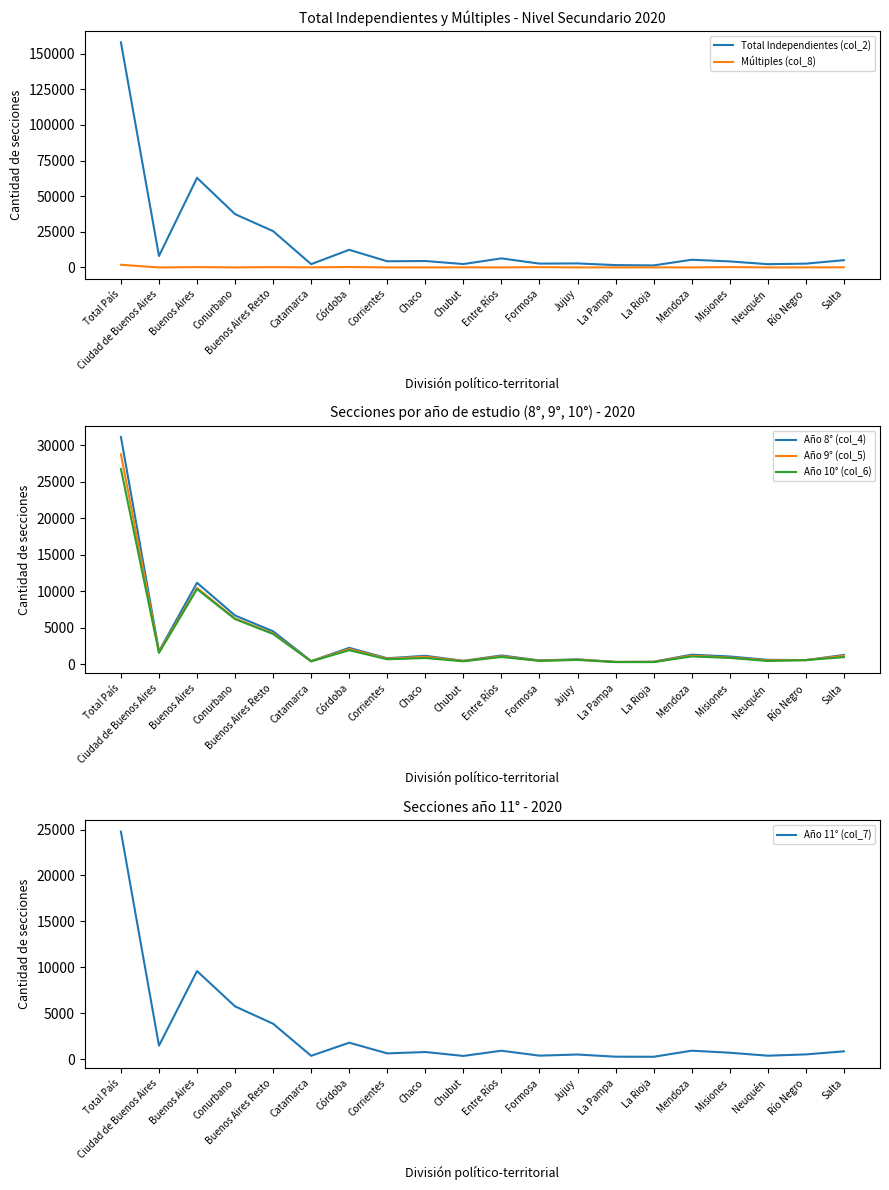

What is the sum of all Año 8° (col_4) values?

67697